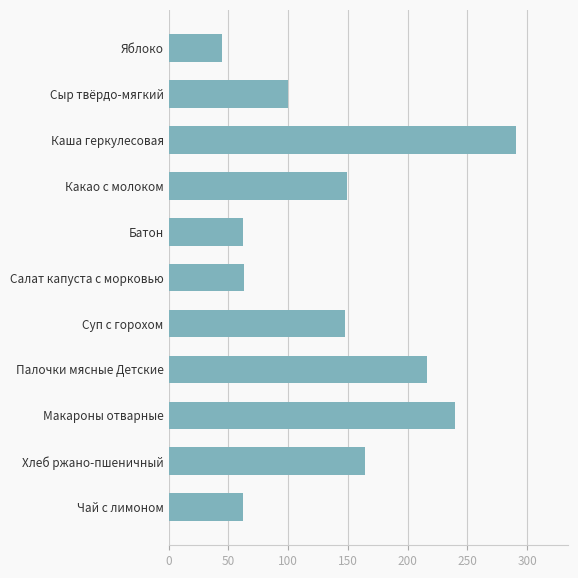

How many data points are above 147?

6